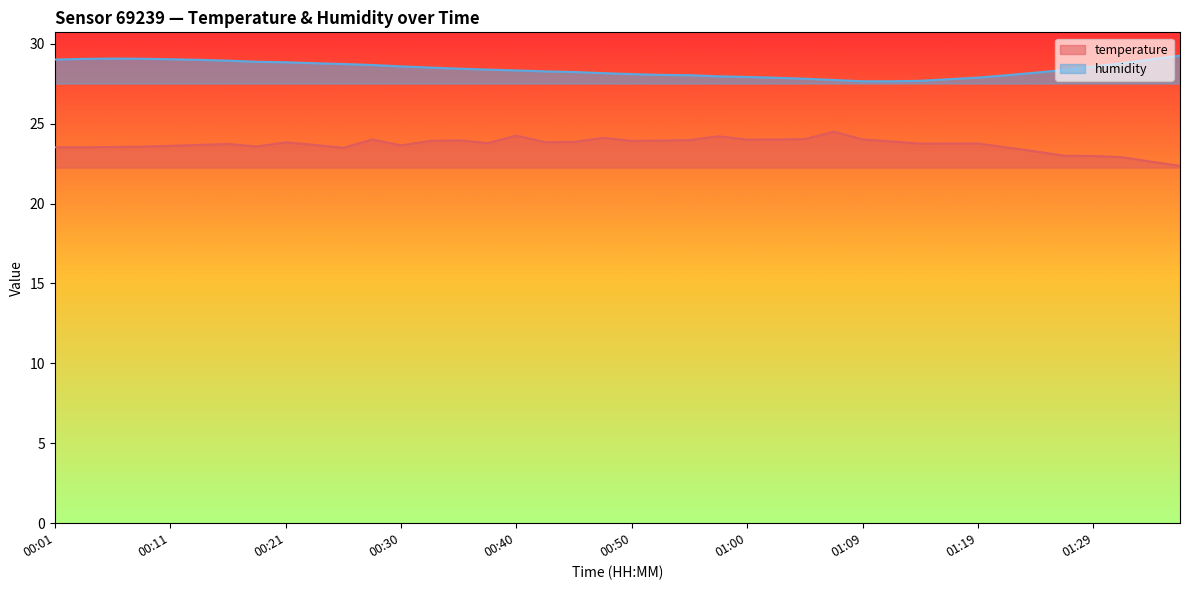

At 00:25, list the series in order from smallest to largest.

temperature, humidity